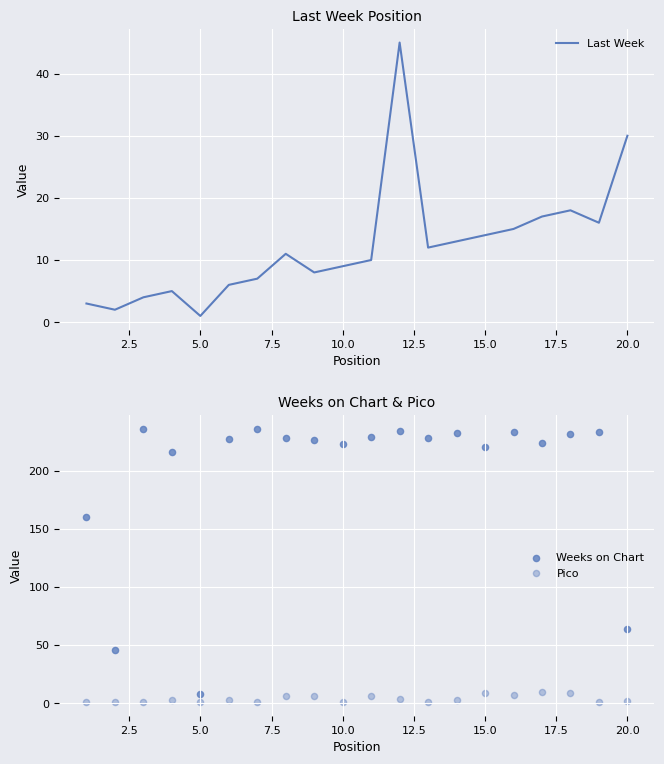

The Last Week series shows 8 at 15.0. True or false?

False